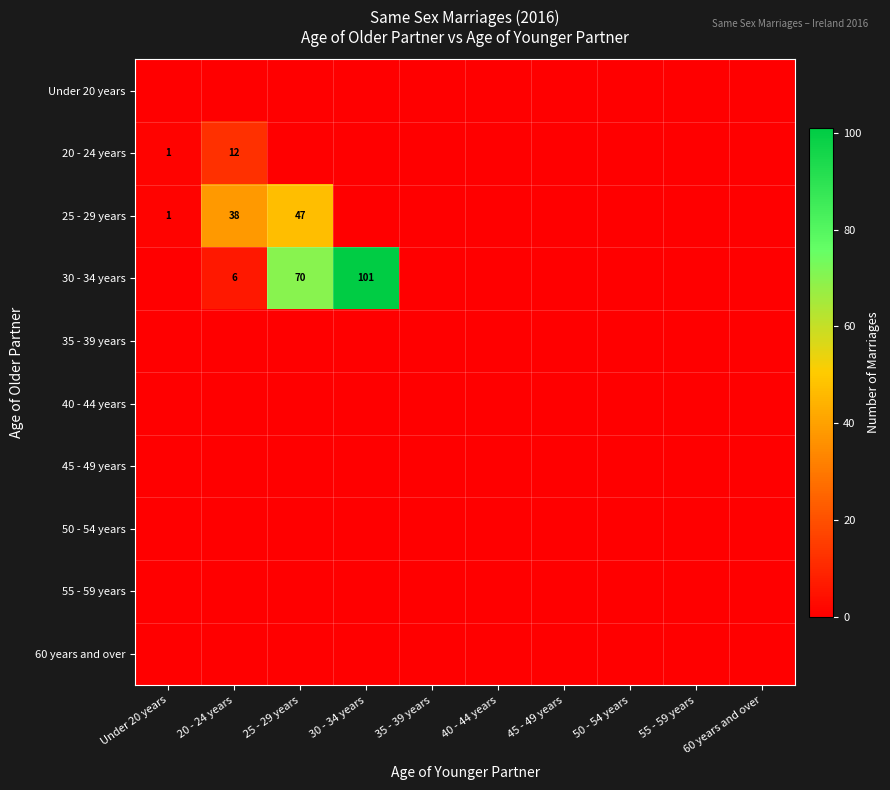

Is it true that 20 - 24 years equals 1 at Under 20 years?

True